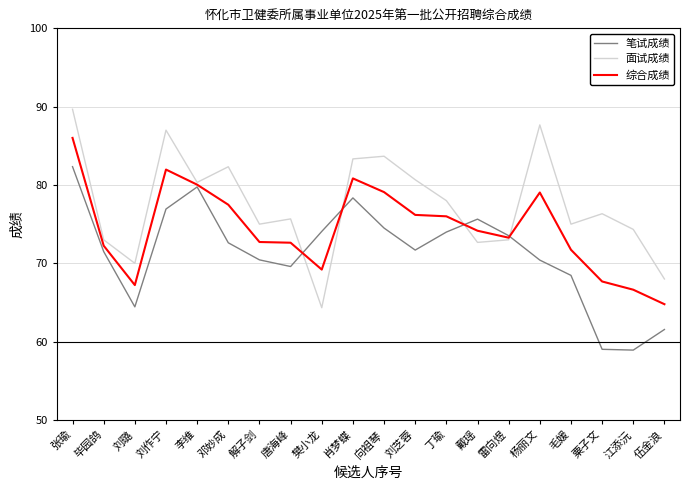

What value does the 笔试成绩 series have at 解子剑?

70.4